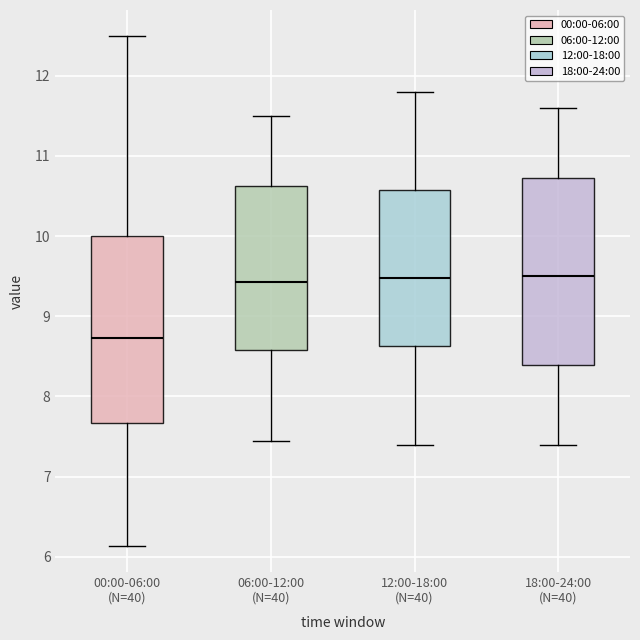

Which box's median line is the lowest?

00:00-06:00 (N=40)